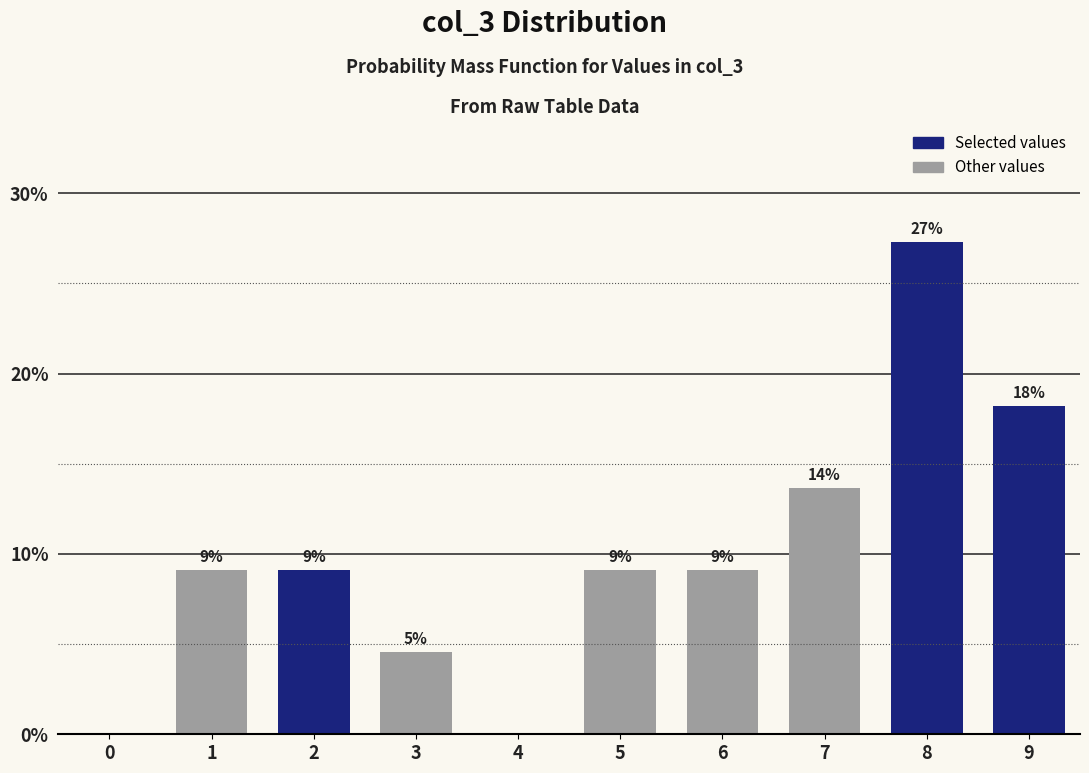

How many bars are there in total?

8